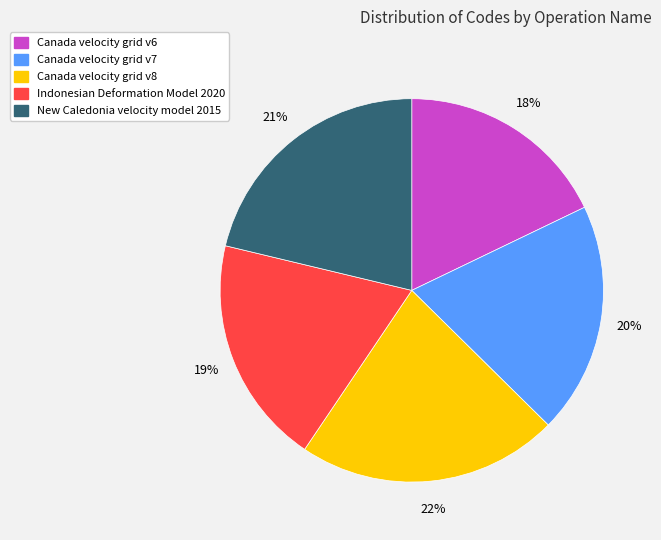

Combined, do Indonesian Deformation Model 2020 and Canada velocity grid v6 account for over 50%?

No